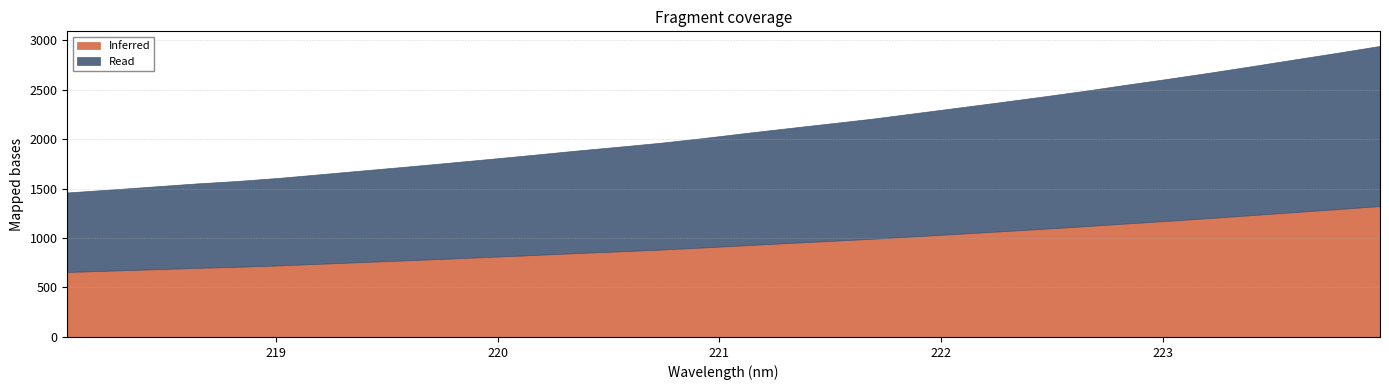

Rank the categories by value from lowest to highest.

218.0596, 218.2508, 218.442, 218.6332, 218.8244, 219.0156, 219.2067, 219.3979, 219.589, 219.7801, 219.9712, 220.1623, 220.3533, 220.5444, 220.7354, 220.9264, 221.1174, 221.3083, 221.4993, 221.6902, 221.8812, 222.0721, 222.263, 222.4538, 222.6447, 222.8355, 223.0264, 223.2172, 223.408, 223.5987, 223.7895, 223.9802